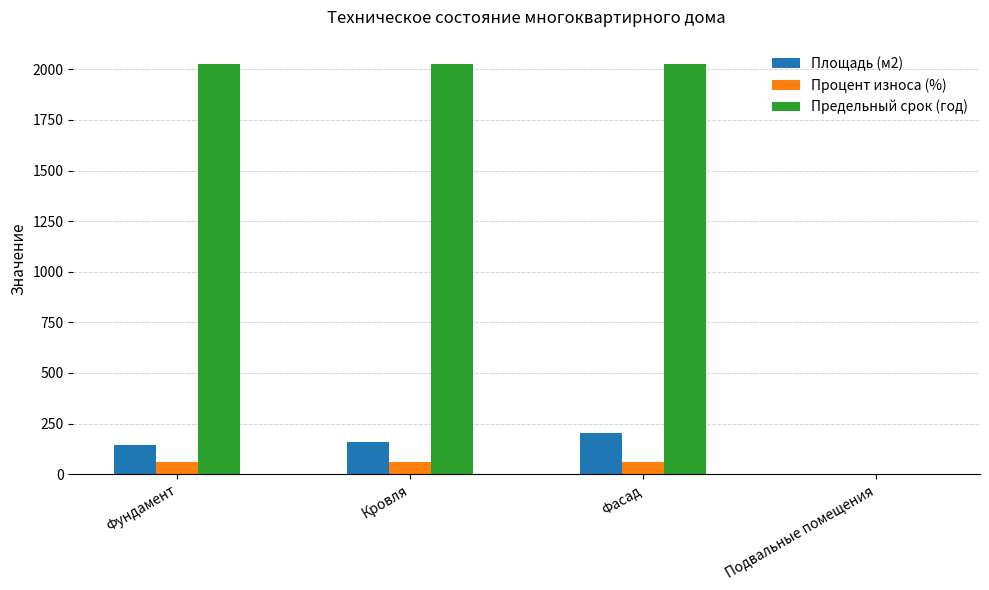

Read the Площадь (м2) value at Кровля, to the nearest 5.

155